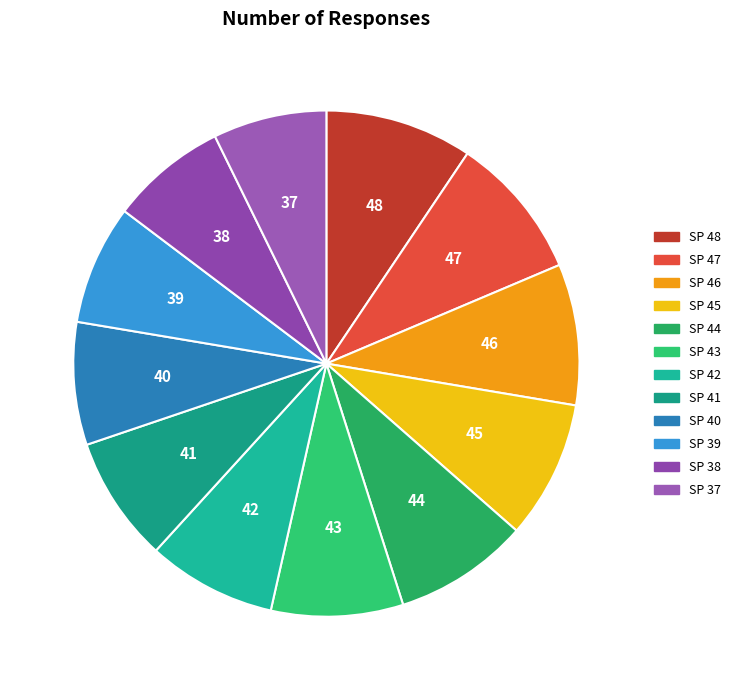

How many slices are in this pie chart?

12